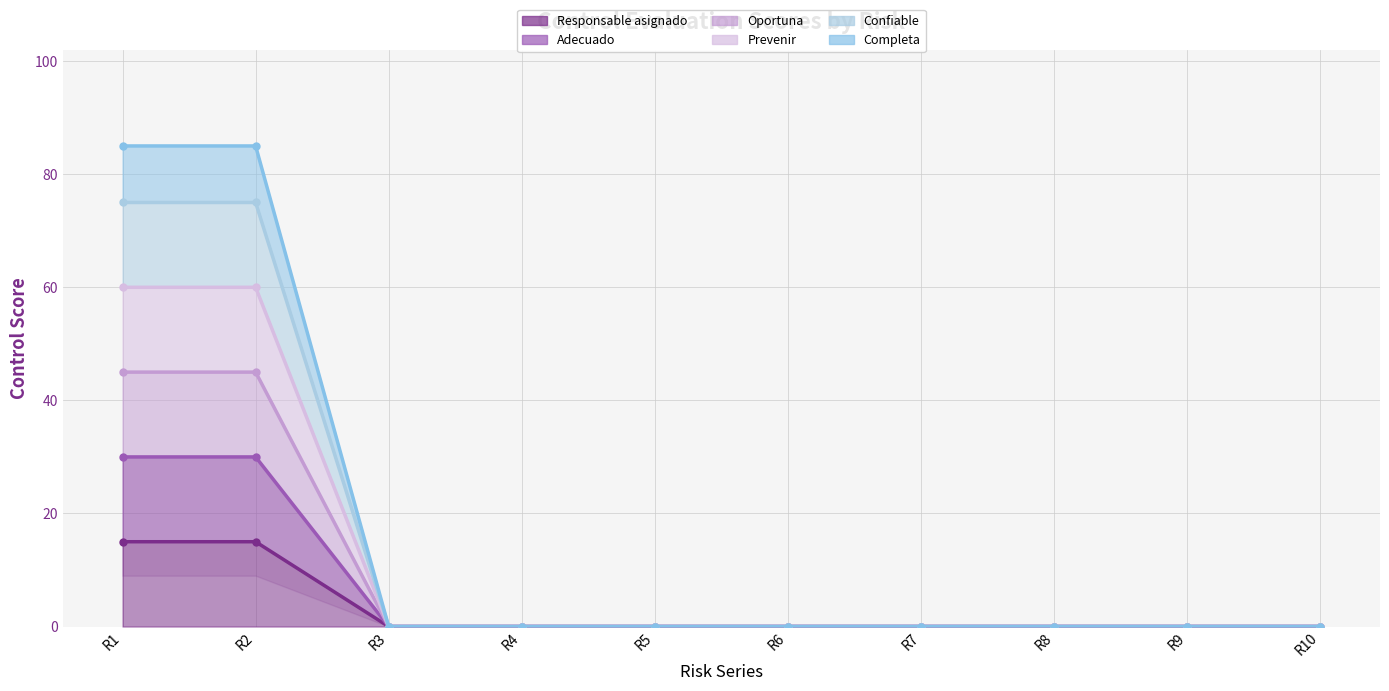

True or false: Completa and Oportuna cross at least once.

False